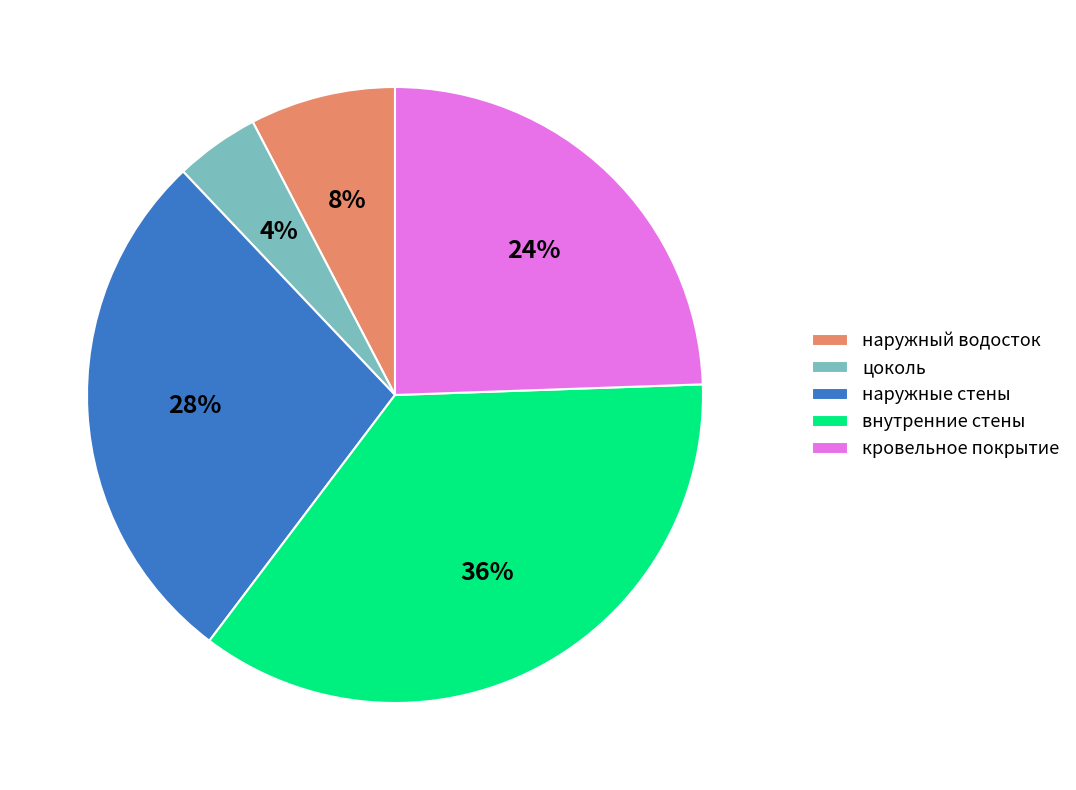

Combined, do кровельное покрытие and наружные стены account for over 50%?

Yes